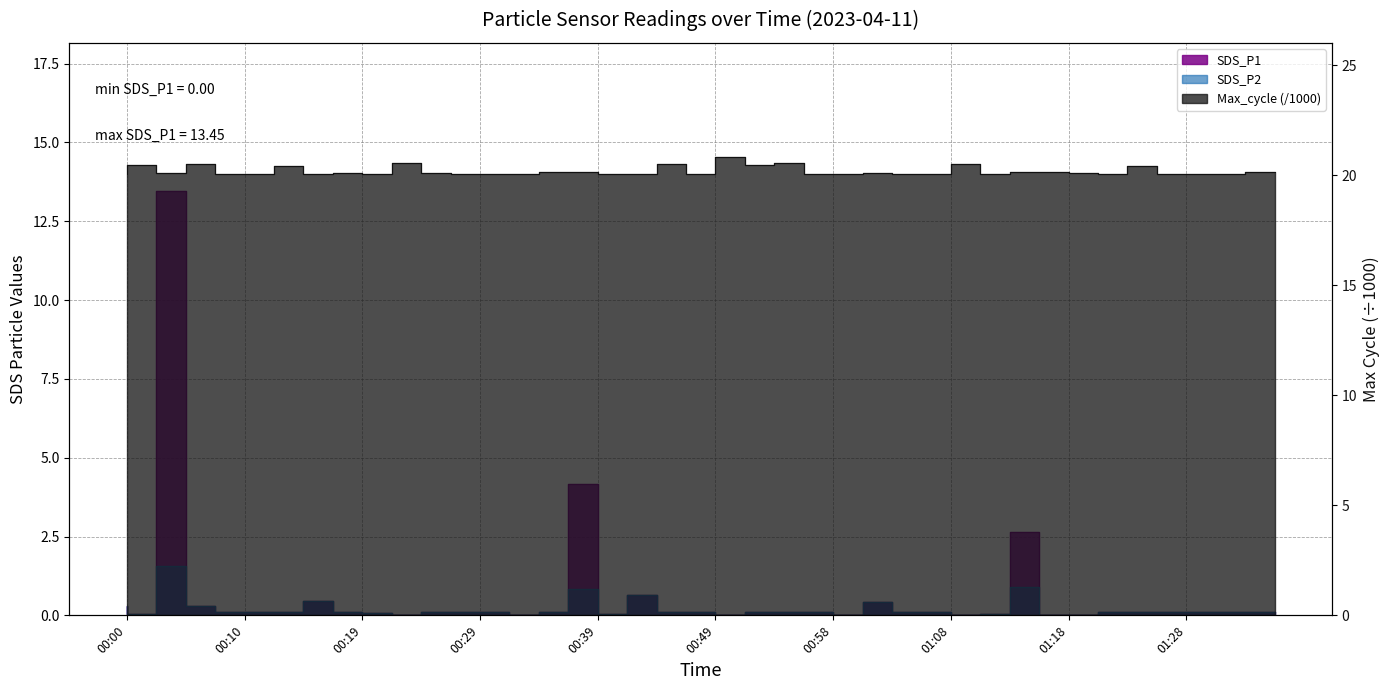

Is it true that SDS_P1 equals -6.8 at 01:01?

False